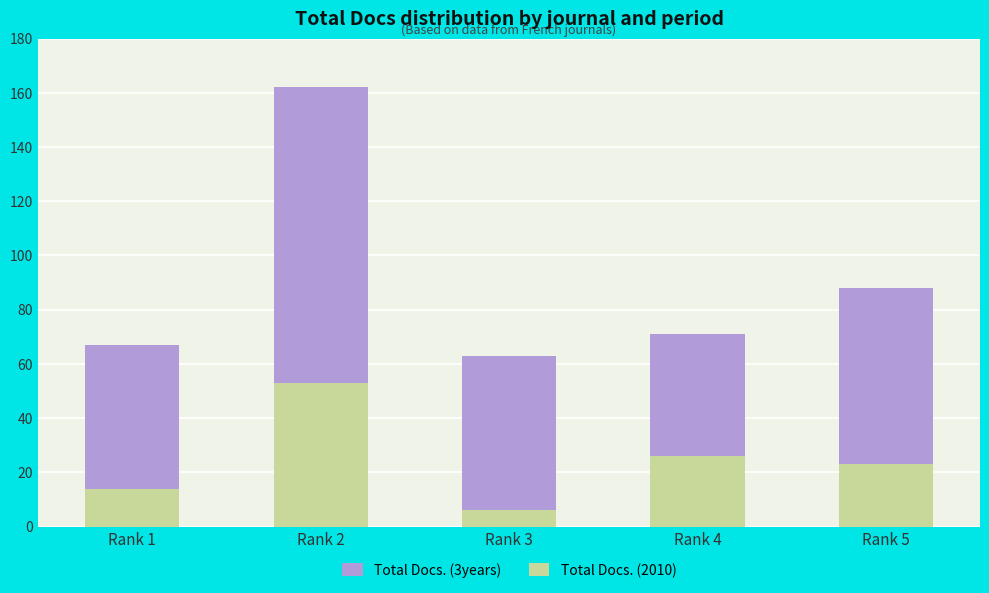

Count the number of data series in this chart.

2